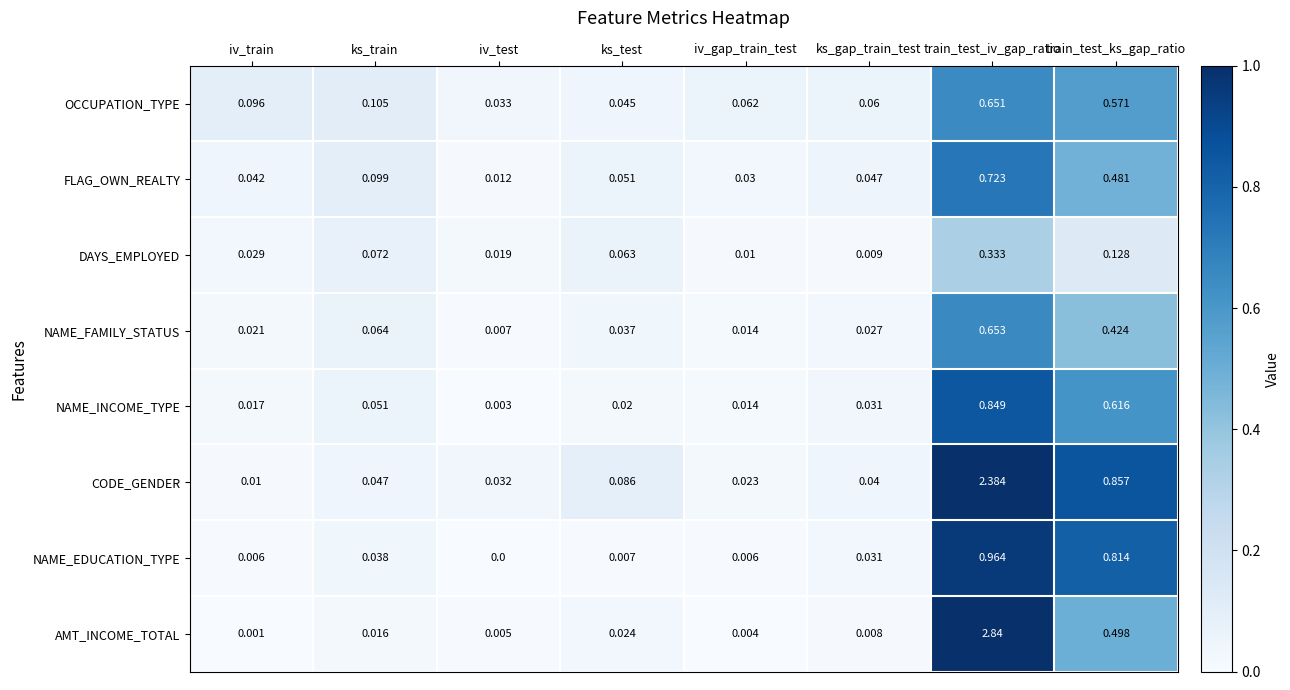

Between iv_gap_train_test and ks_gap_train_test, which series saw the biggest shift?

NAME_EDUCATION_TYPE